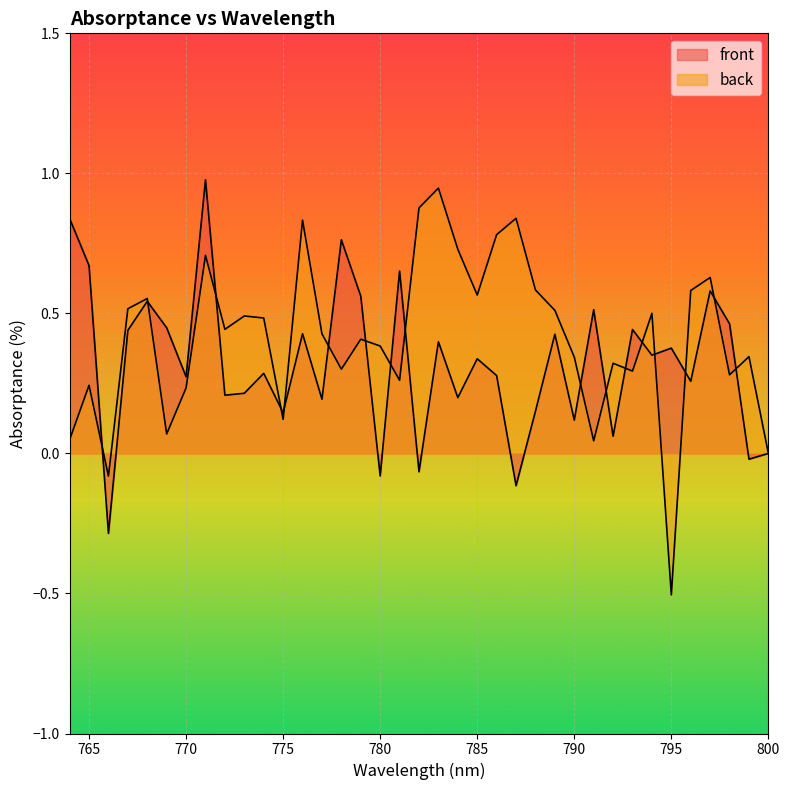

How many lines are shown in the chart?

2